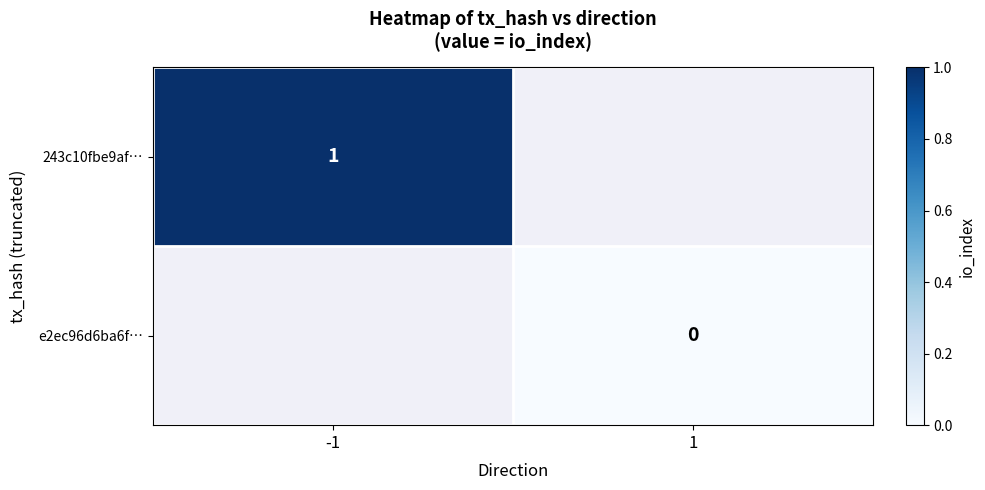

Between 1 and -1, which is larger?

-1